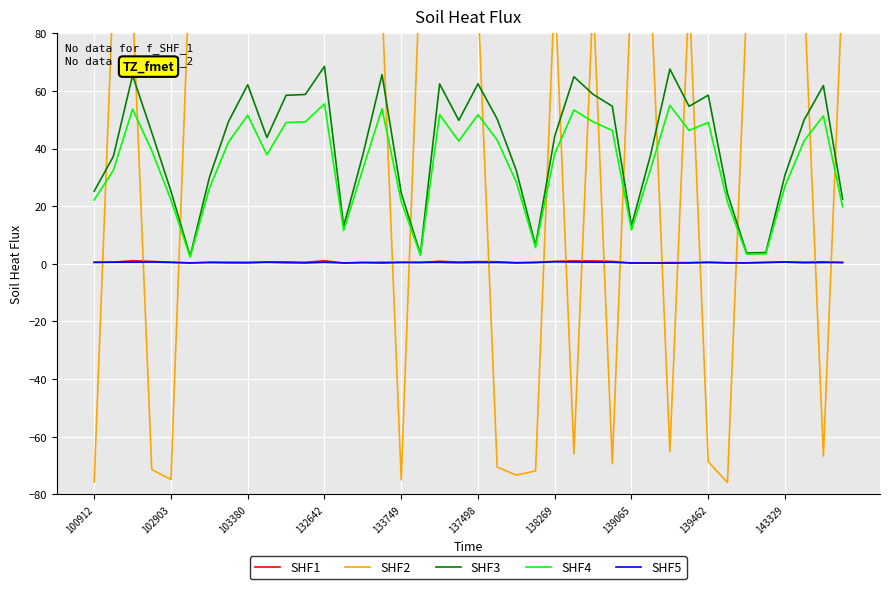

Which series has the widest spread of values?

SHF2